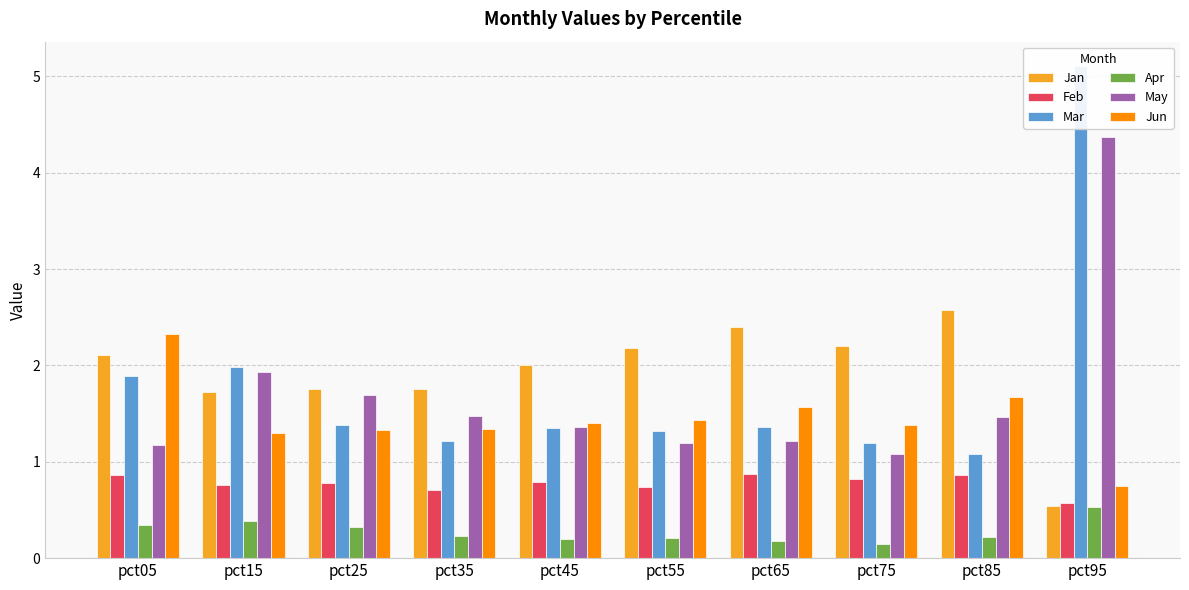

What is the maximum value shown in the chart?

5.1